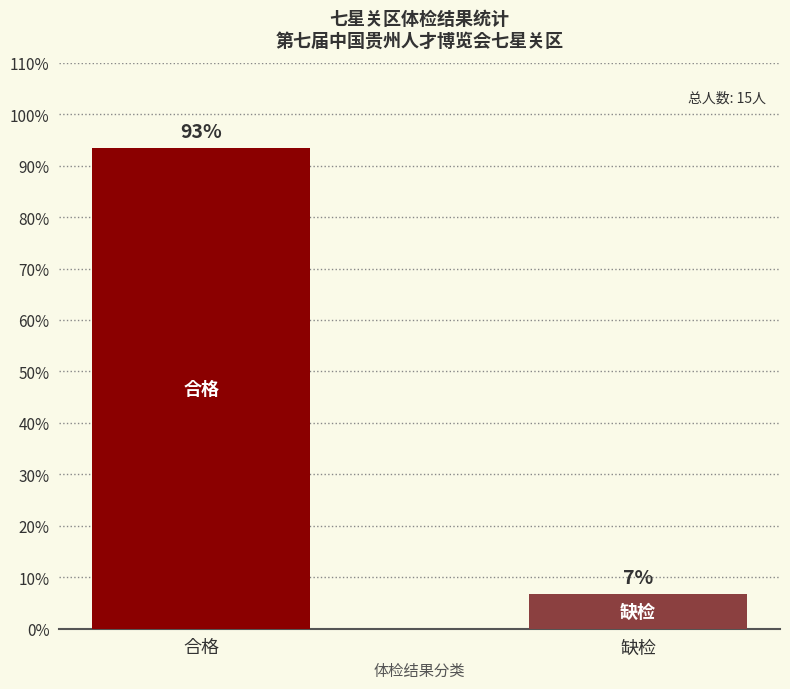

Read the value at 缺检.

6.7